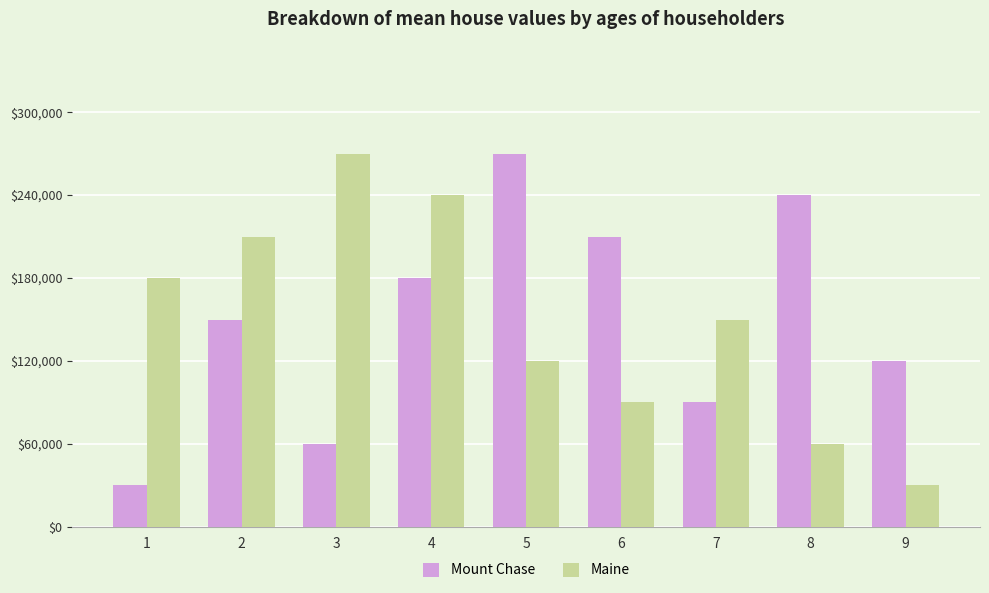

What is the approximate value of Mount Chase at 2?

5